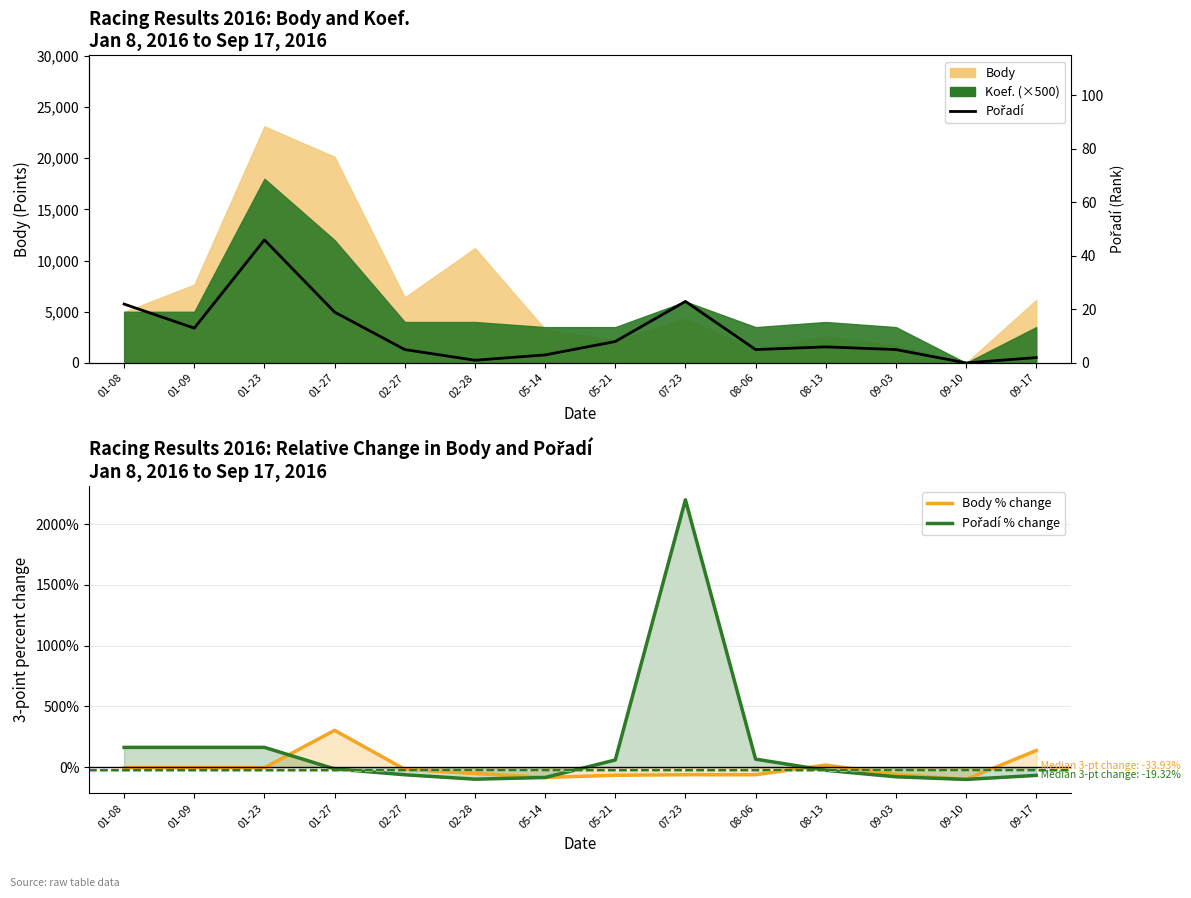

What is the average value of the Pořadí series?

11.3